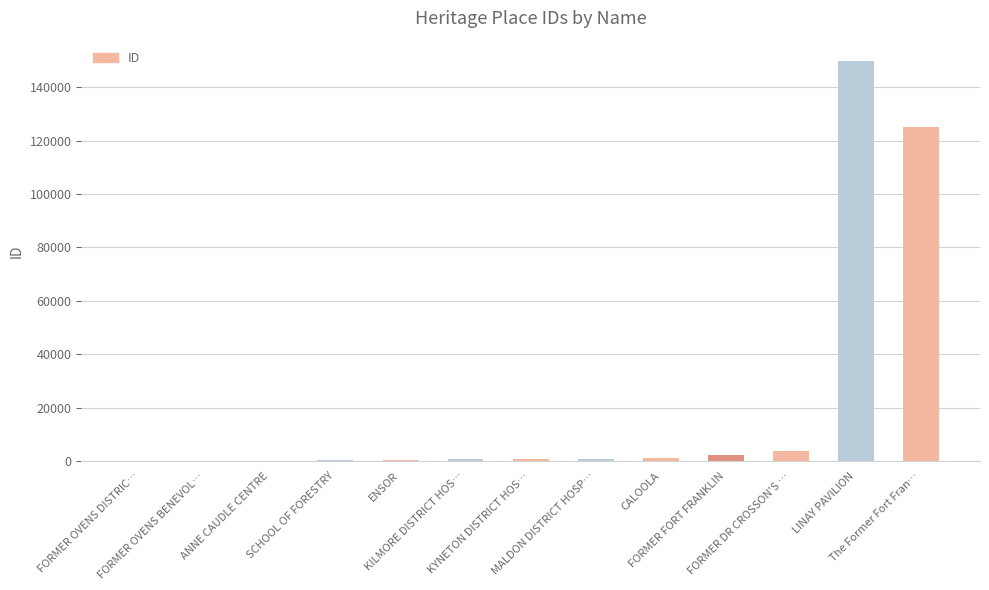

At which category does the chart reach its peak across all series?

LINAY PAVILION